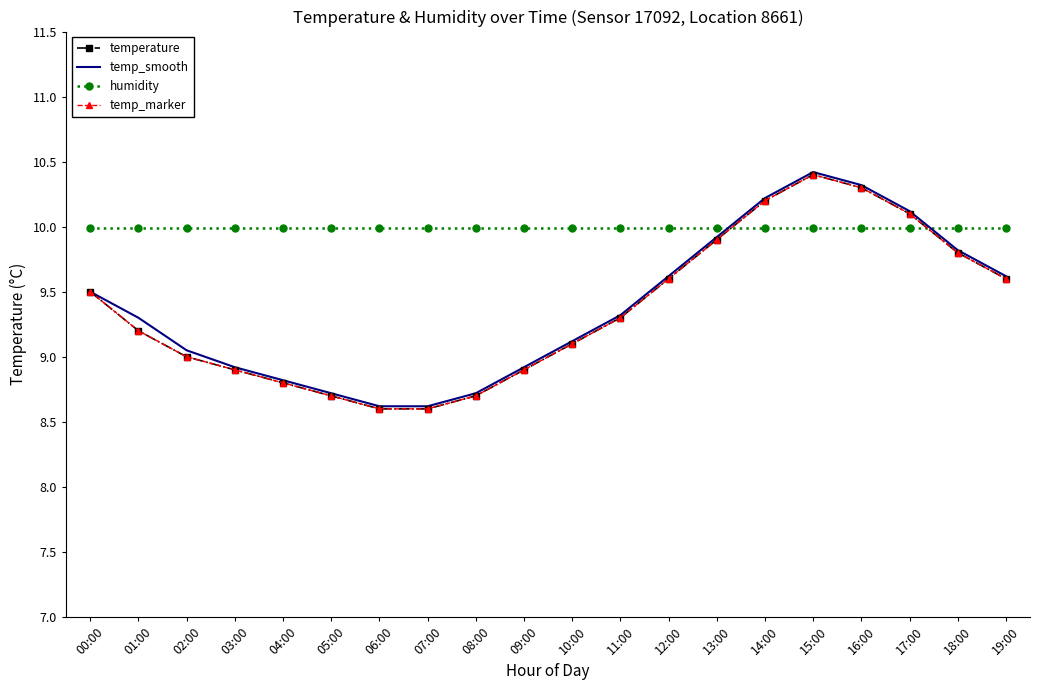

The value of temp_smooth at 17:00 is 10.1. True or false?

True